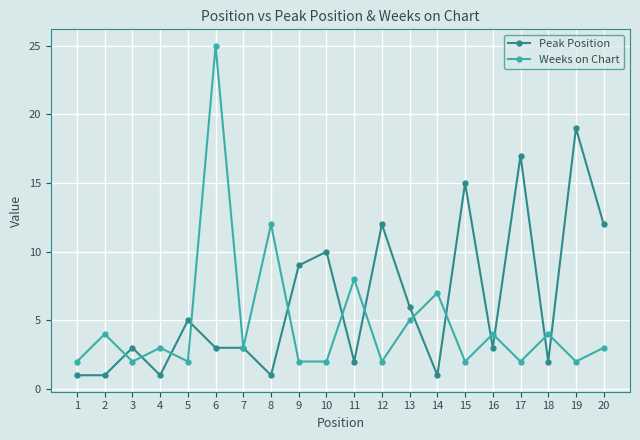

Reading right to left, list all the values displayed in this chart.

Peak Position: 12	19	2	17	3	15	1	6	12	2	10	9	1	3	3	5	1	3	1	1
Weeks on Chart: 3	2	4	2	4	2	7	5	2	8	2	2	12	3	25	2	3	2	4	2